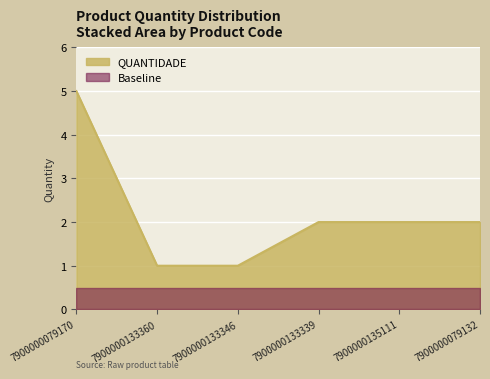

What is the maximum value shown in the chart?

5.0